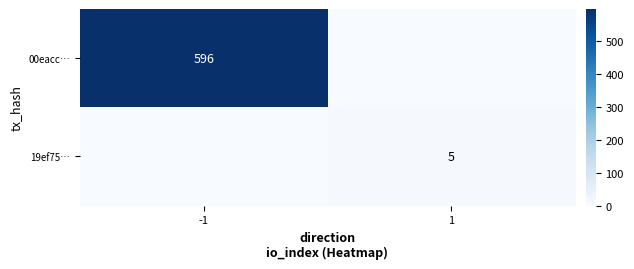

True or false: 00eacc… has a value of 596 at -1.

True